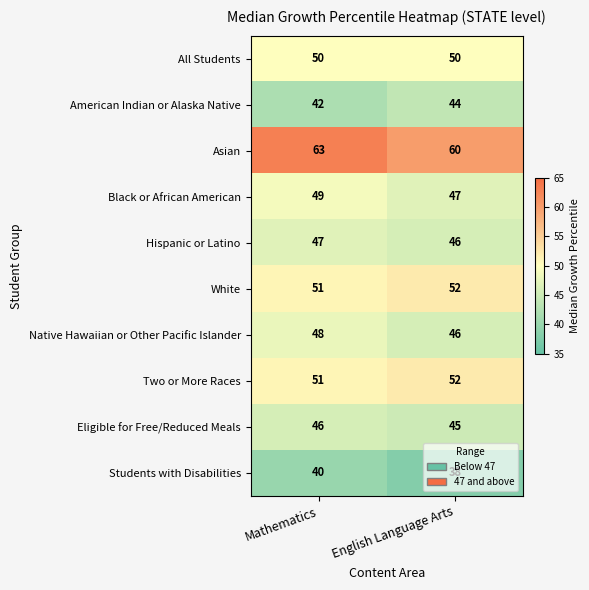

What is the total value across all series at Mathematics?

487